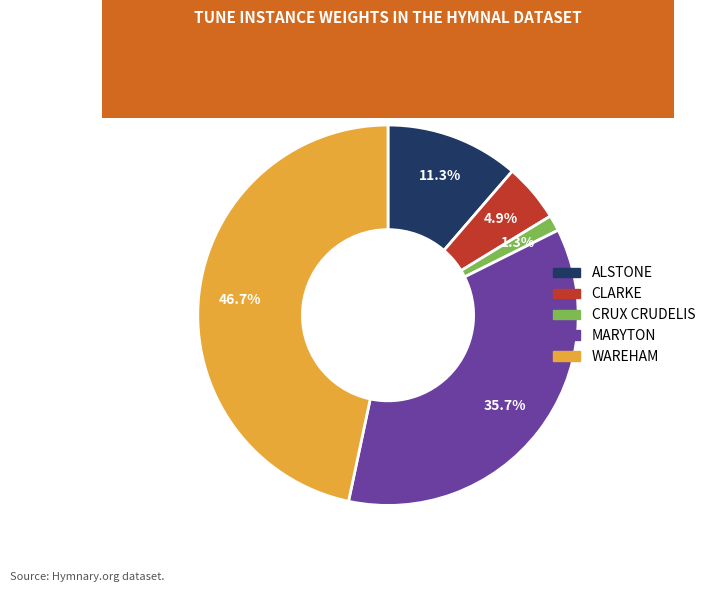

Does CRUX CRUDELIS account for over 50% of the chart?

No